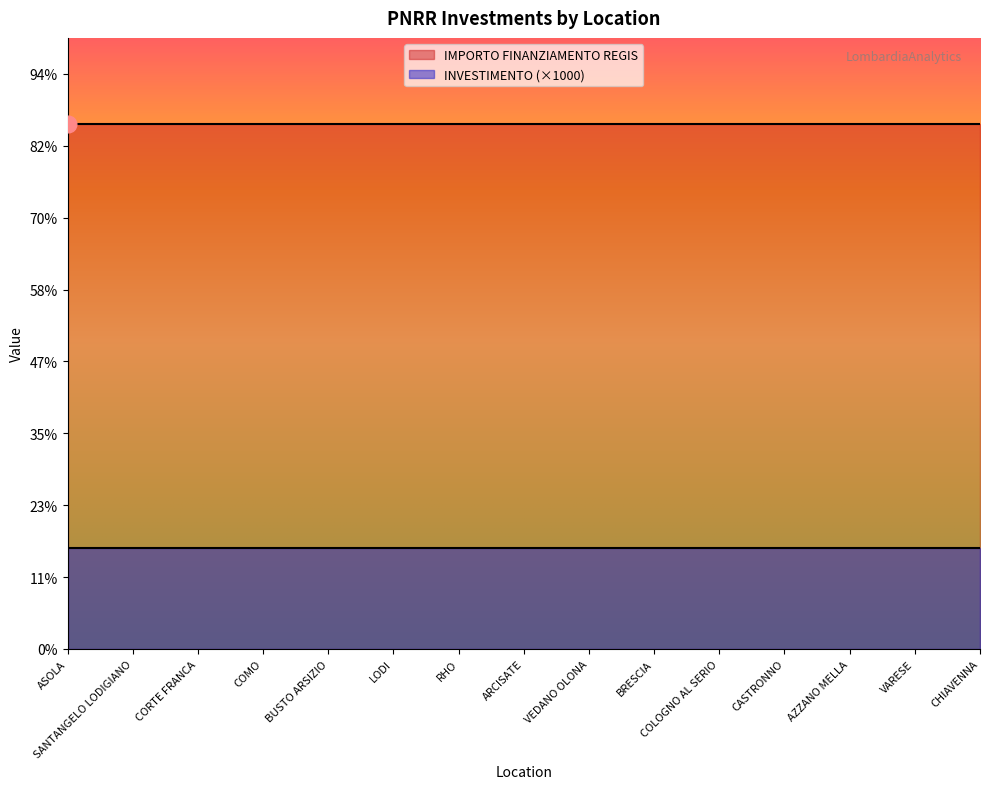

Reading right to left, transcribe all the data shown in this chart.

INVESTIMENTO: 1.4	1.4	1.4	1.4	1.4	1.4	1.4	1.4	1.4	1.4	1.4	1.4	1.4	1.4	1.4
IMPORTO FINANZIAMENTO REGIS: 7301.0	7301.0	7301.0	7301.0	7301.0	7301.0	7301.0	7301.0	7301.0	7301.0	7301.0	7301.0	7301.0	7301.0	7301.0